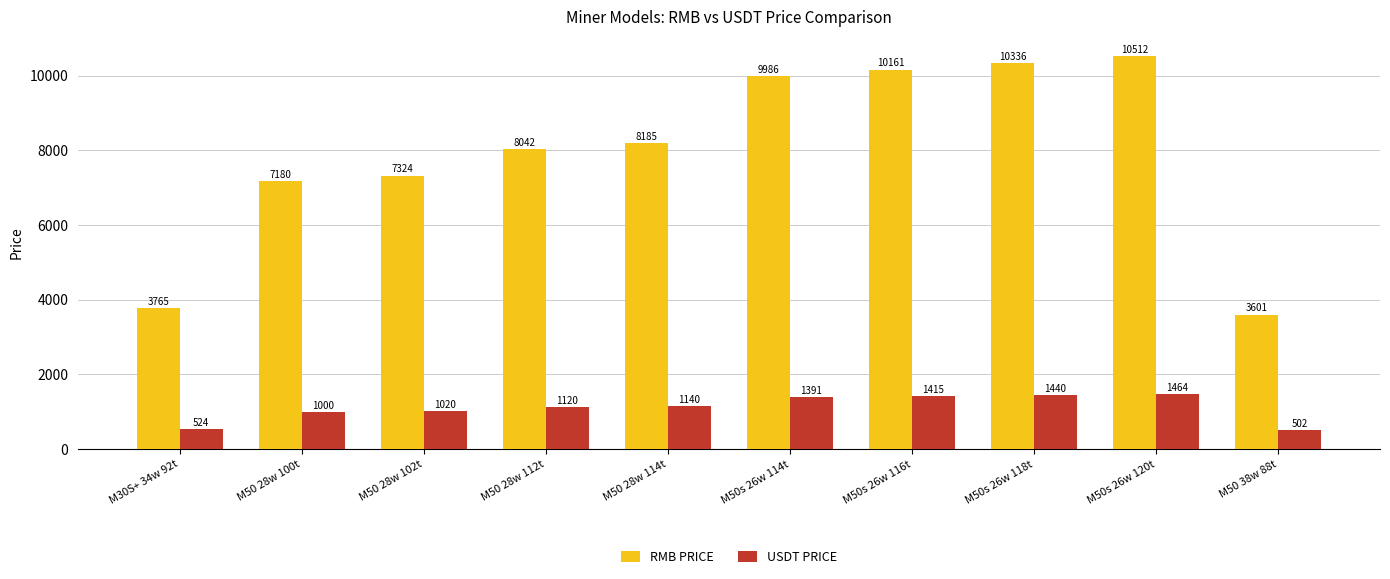

The value of RMB PRICE at M50 28w 100t is 7180.0. True or false?

True